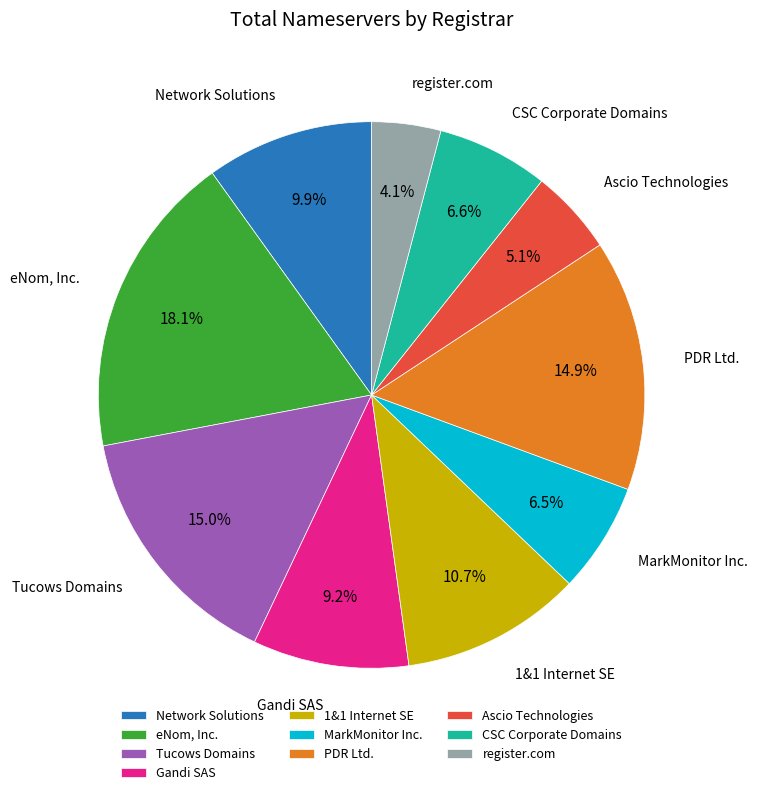

What is the ratio of the value at MarkMonitor Inc. to the value at PDR Ltd.?

0.4